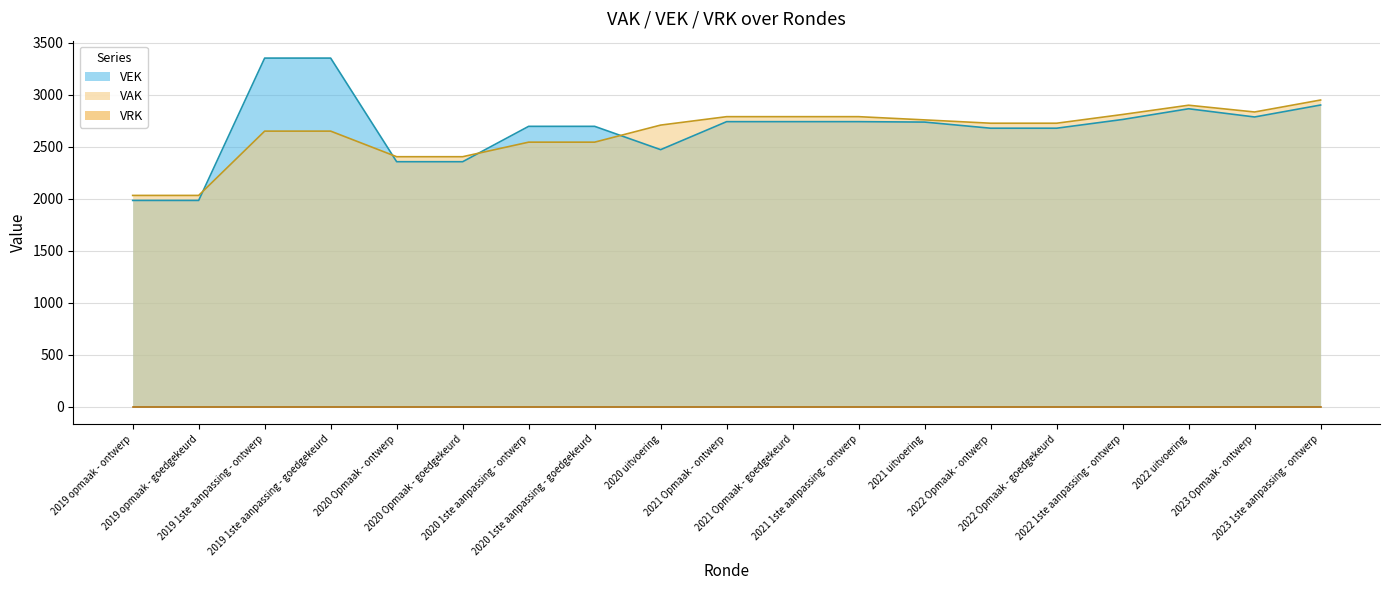

How many points are lower than both their immediate neighbors (excluding endpoints)?

2